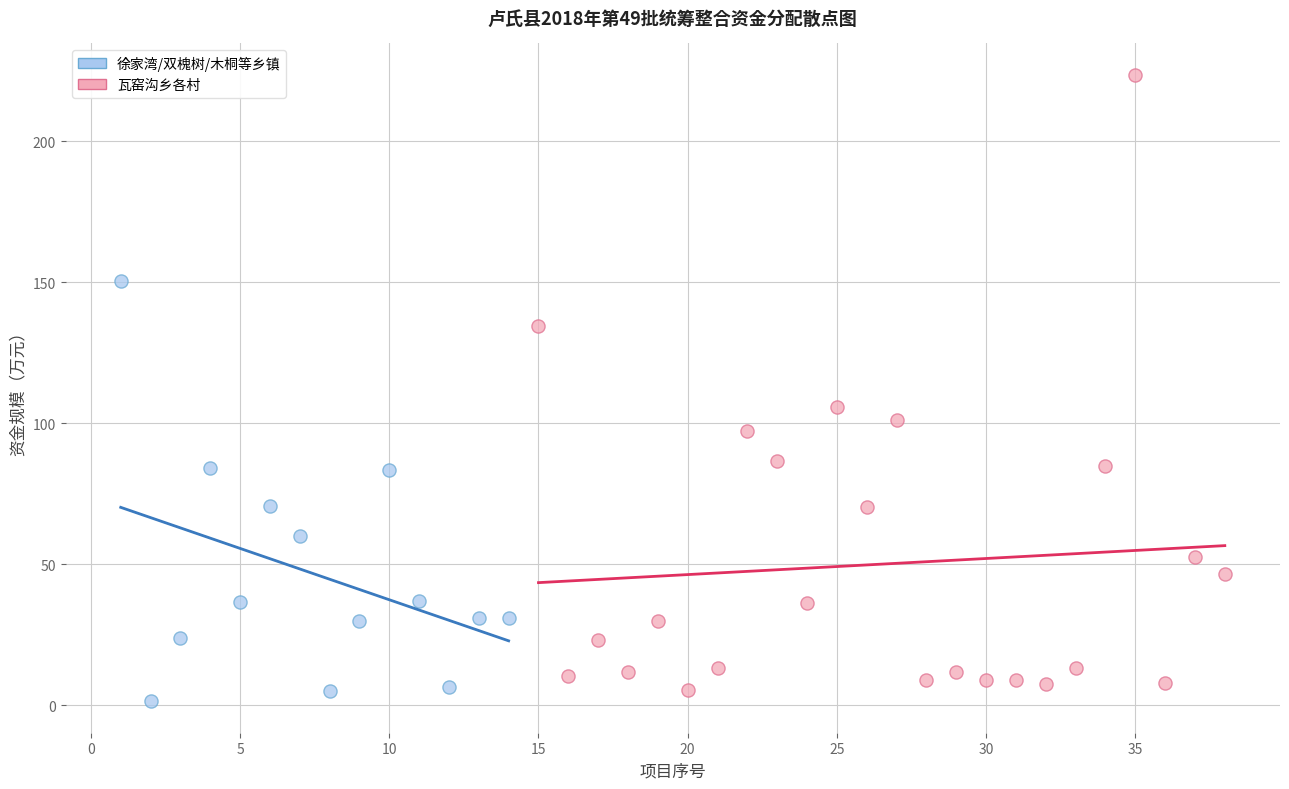

Which series has the largest Y range (max minus min)?

瓦窑沟乡各村